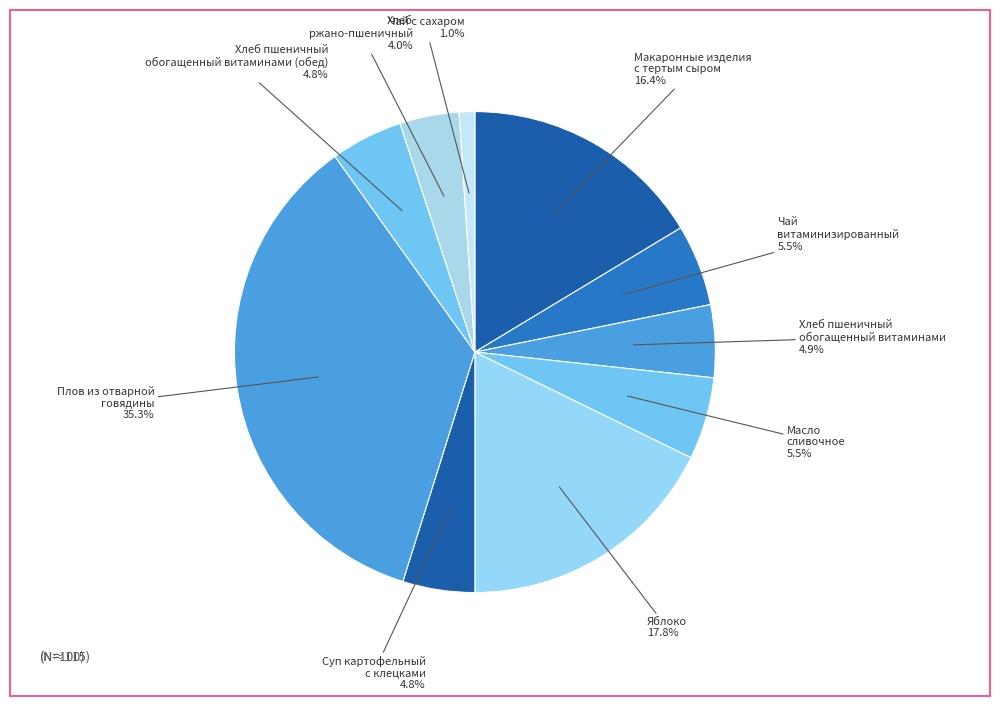

How many slices are in this pie chart?

10